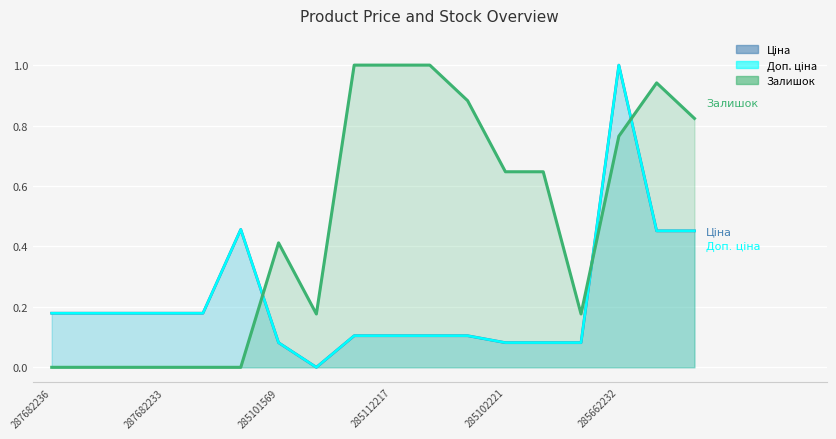

The Залишок series shows 0.9 at 285642236. True or false?

True